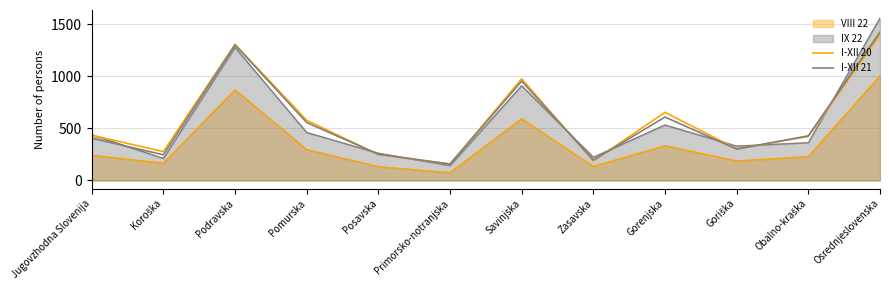

What is the difference between the I-XII 20 values at Koroška and Zasavska?

89.7